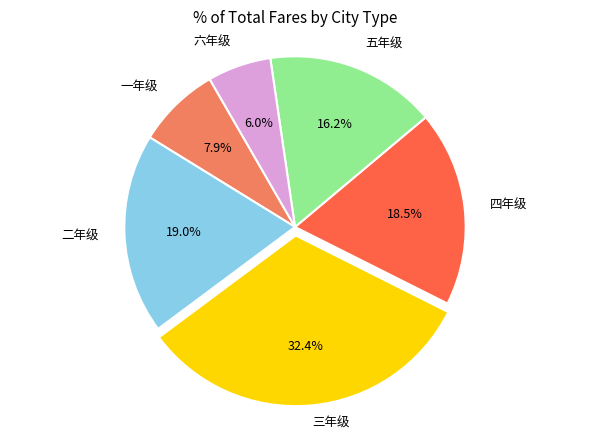

How many segments does this pie chart have?

6